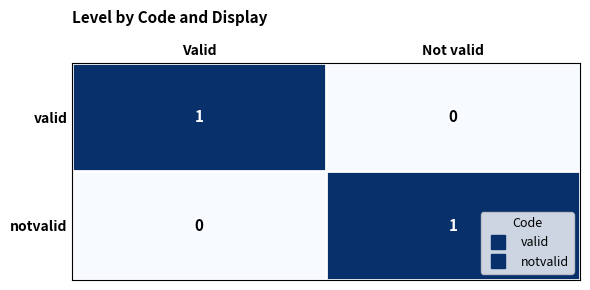

The value of notvalid at Not valid is 0. True or false?

False